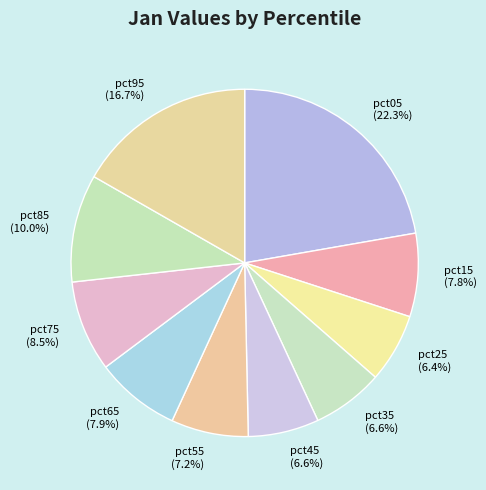

What percentage is the pct95 slice, to the nearest percent?

17%